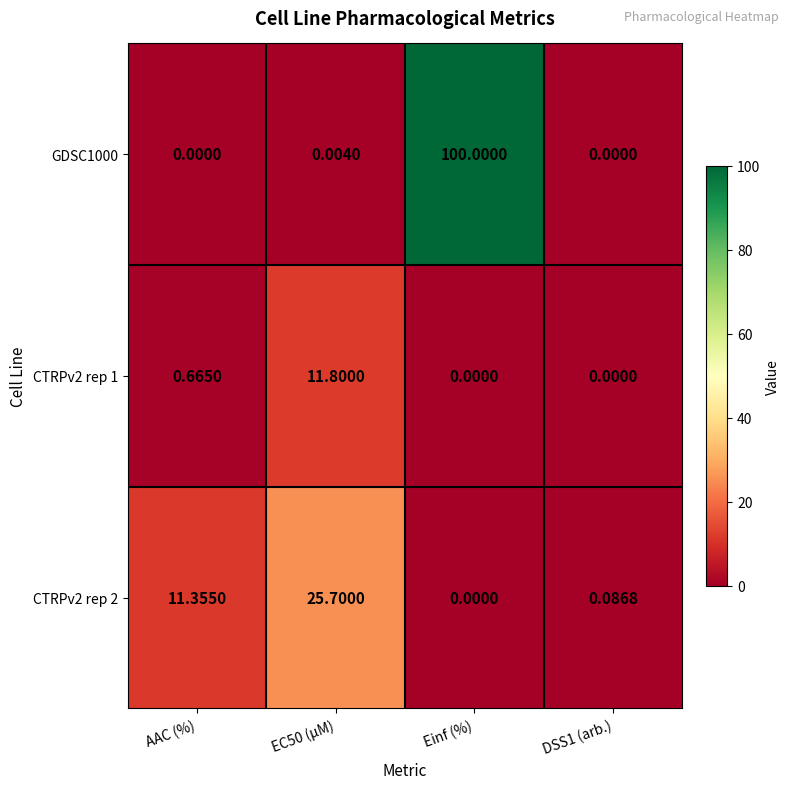

Which category has the highest value across all series?

Einf (%)